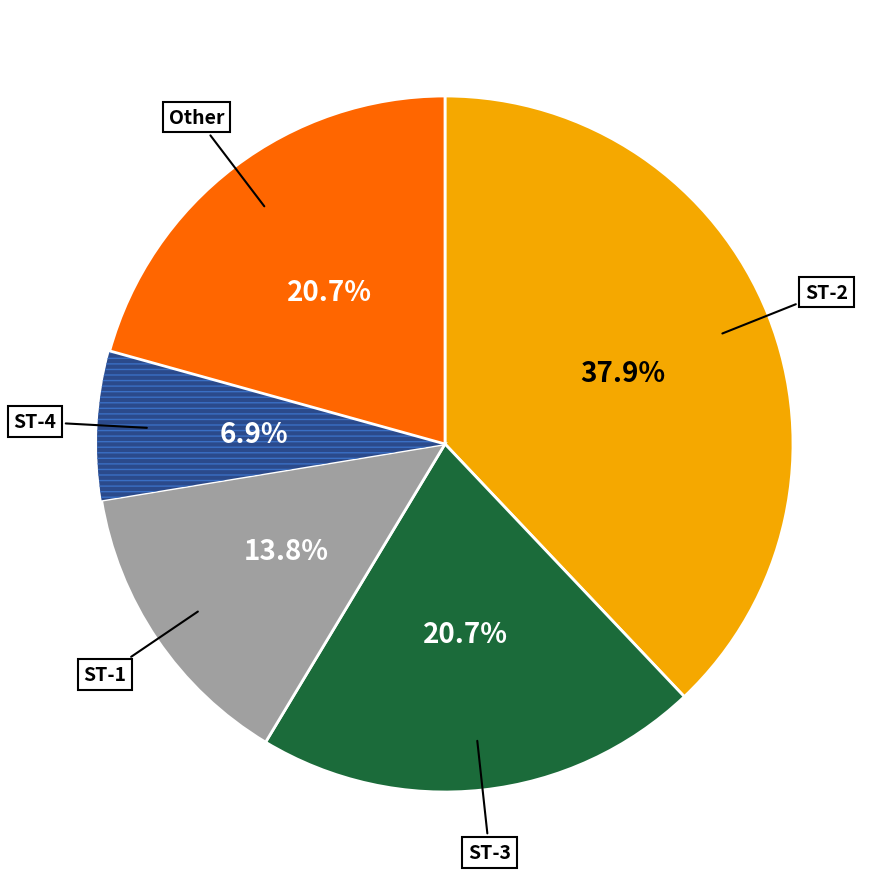

Does any single category account for the majority?

No